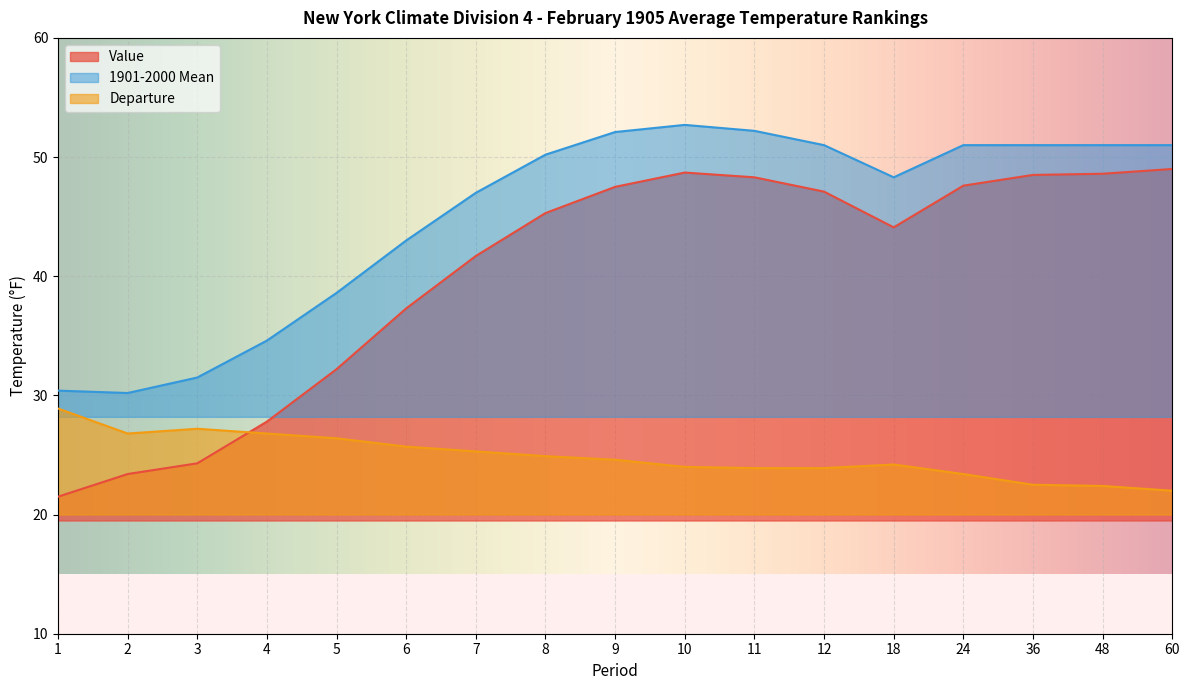

List the series in order of their overall mean, lowest first.

Departure, Value, 1901-2000 Mean